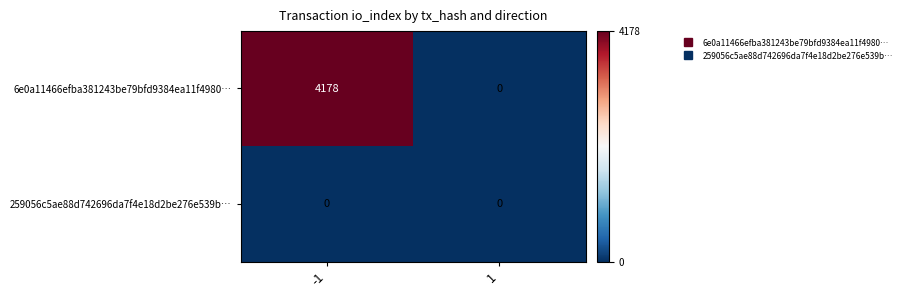

Reading right to left, list all the values displayed in this chart.

6e0a11466efba381243be79bfd9384ea11f4980…: 1=0	-1=4178
259056c5ae88d742696da7f4e18d2be276e539b…: 1=0	-1=0